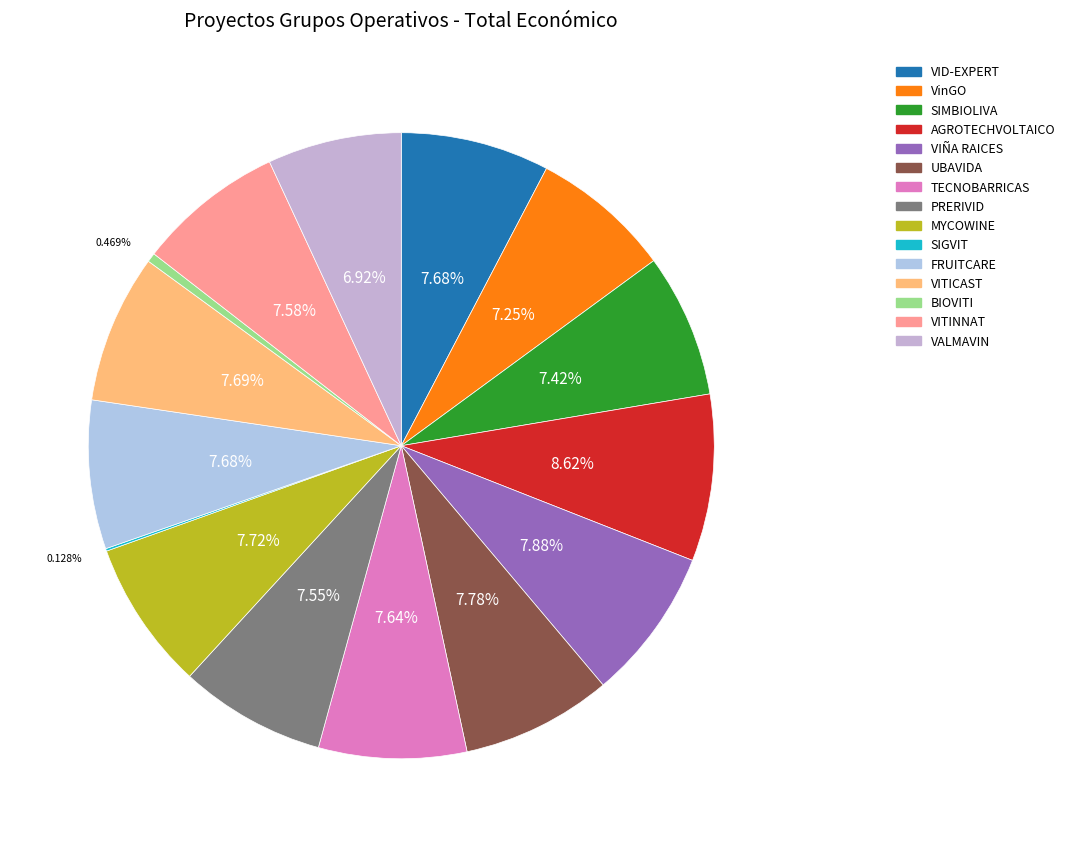

How many segments does this pie chart have?

15